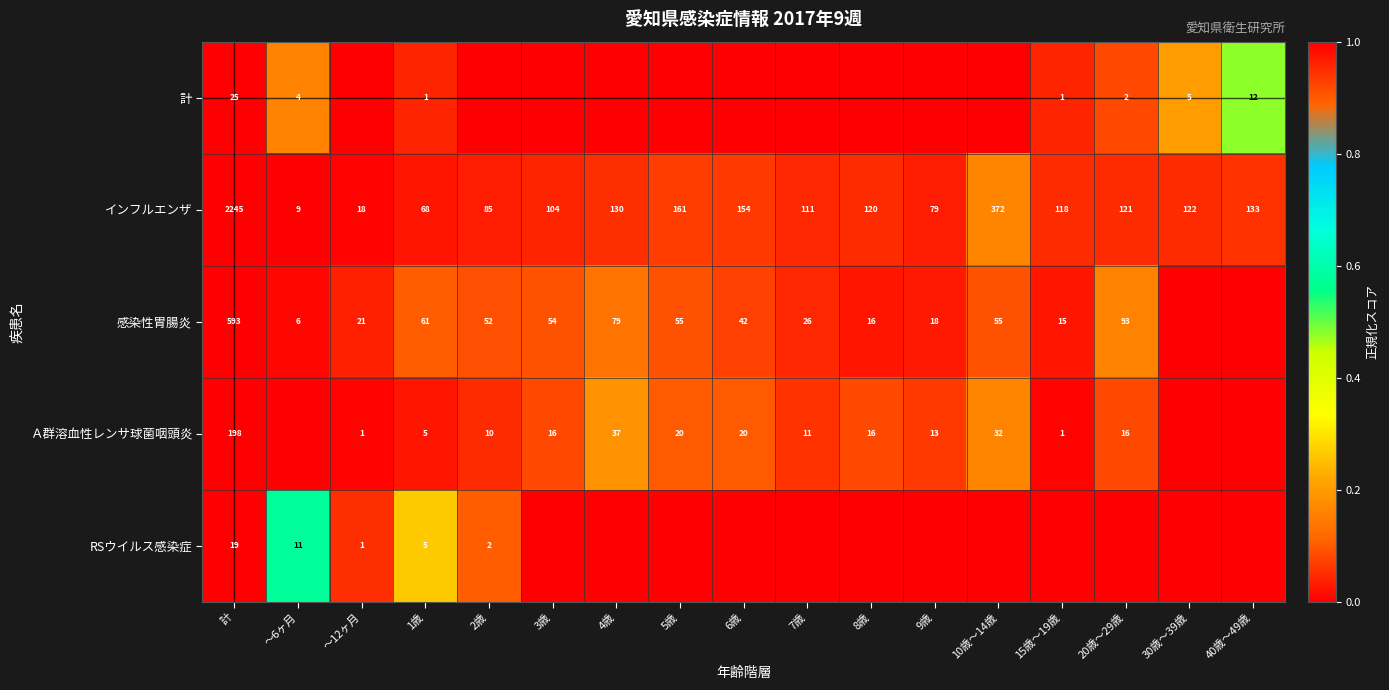

What is the sum of the 計 values at 1歳 and 30歳～39歳?

6